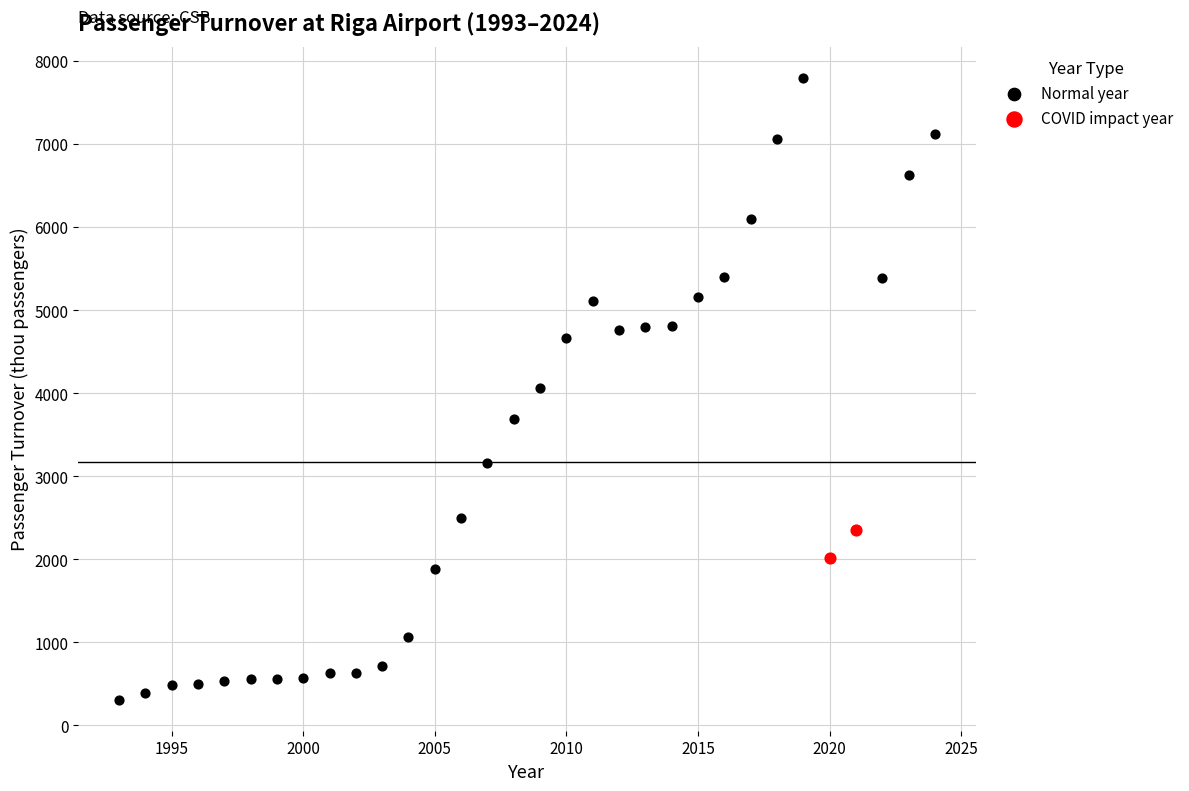

Which series contains the highest Y value?

Normal year